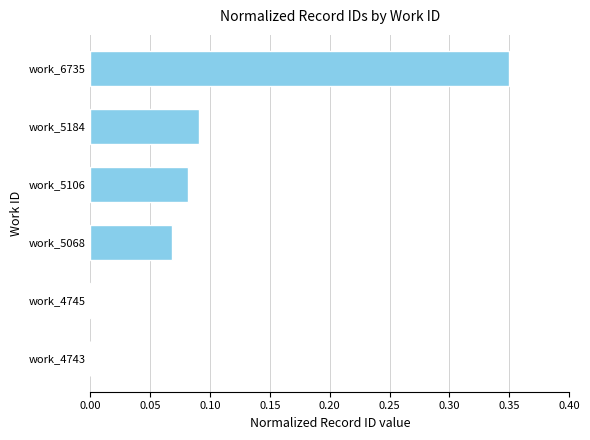

Are the bars horizontal?

Yes